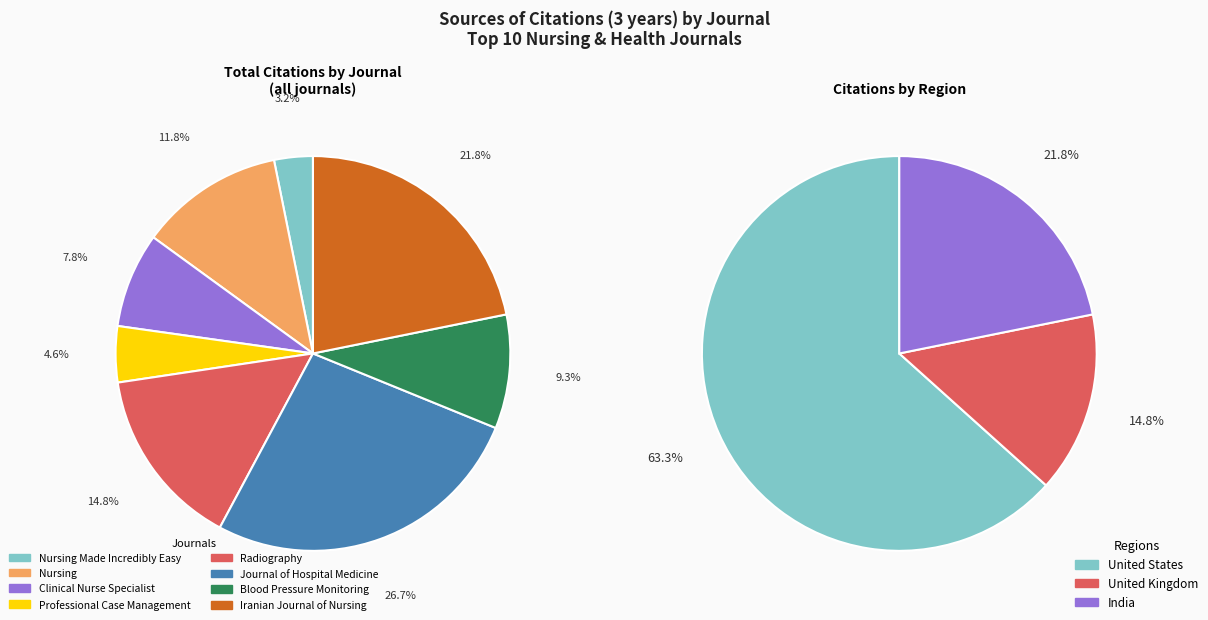

To the nearest percent, what is the combined percentage of Blood Pressure Monitoring and Professional Case Management?

14%